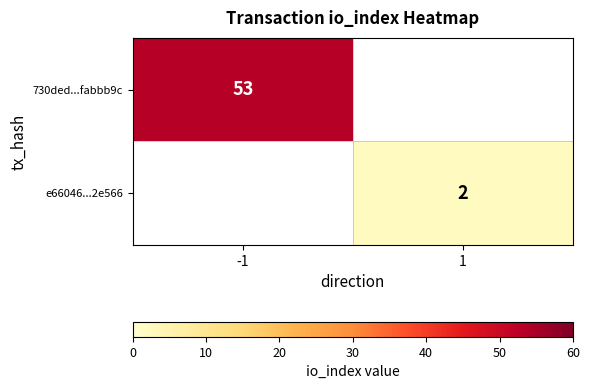

The 730ded...fabbb9c series shows 93 at -1. True or false?

False